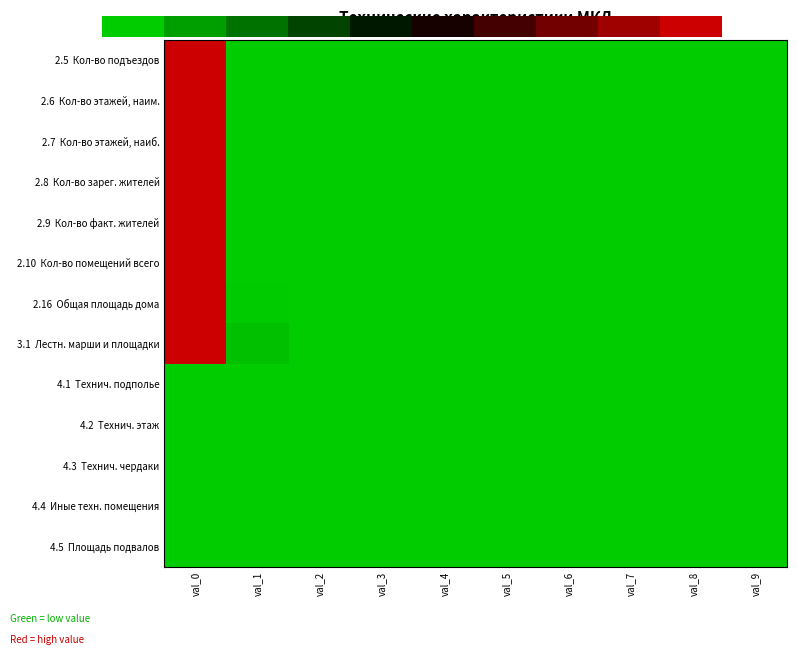

True or false: 3.1 Лестн. марши и площадки has a value of 0.0 at val_1.

False